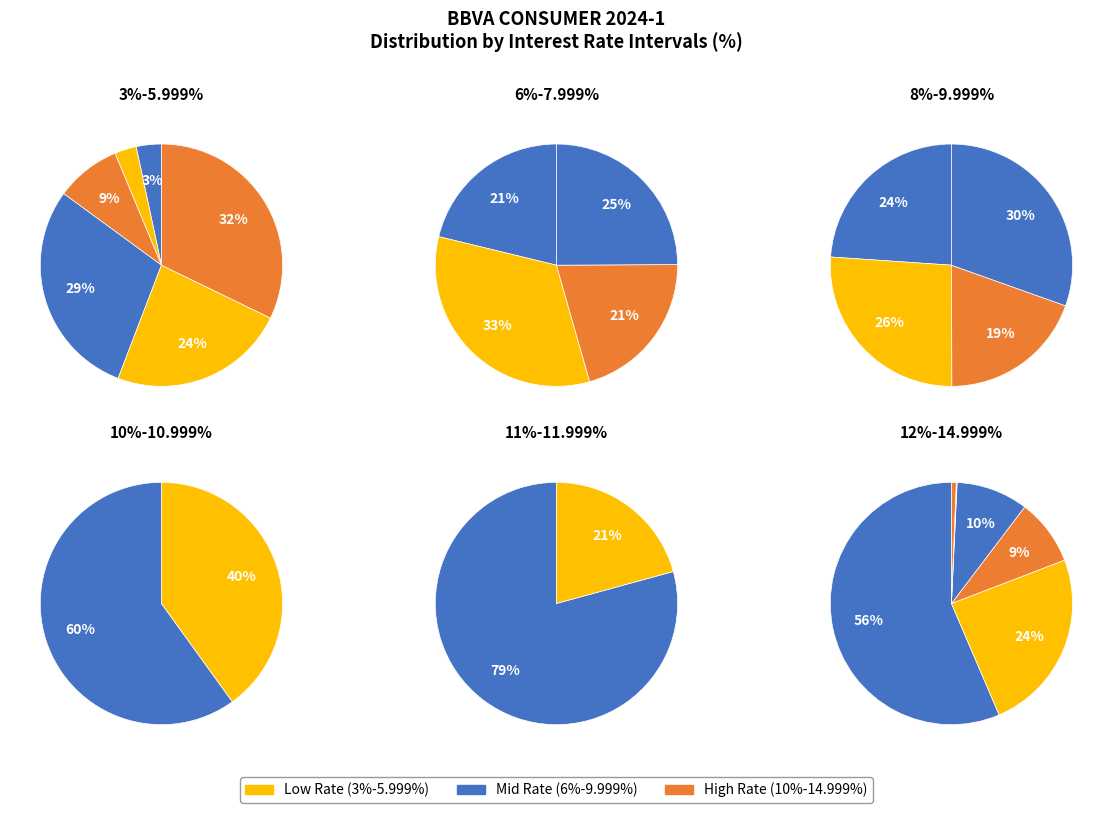

Which category has the biggest portion of the pie?

11-11.499